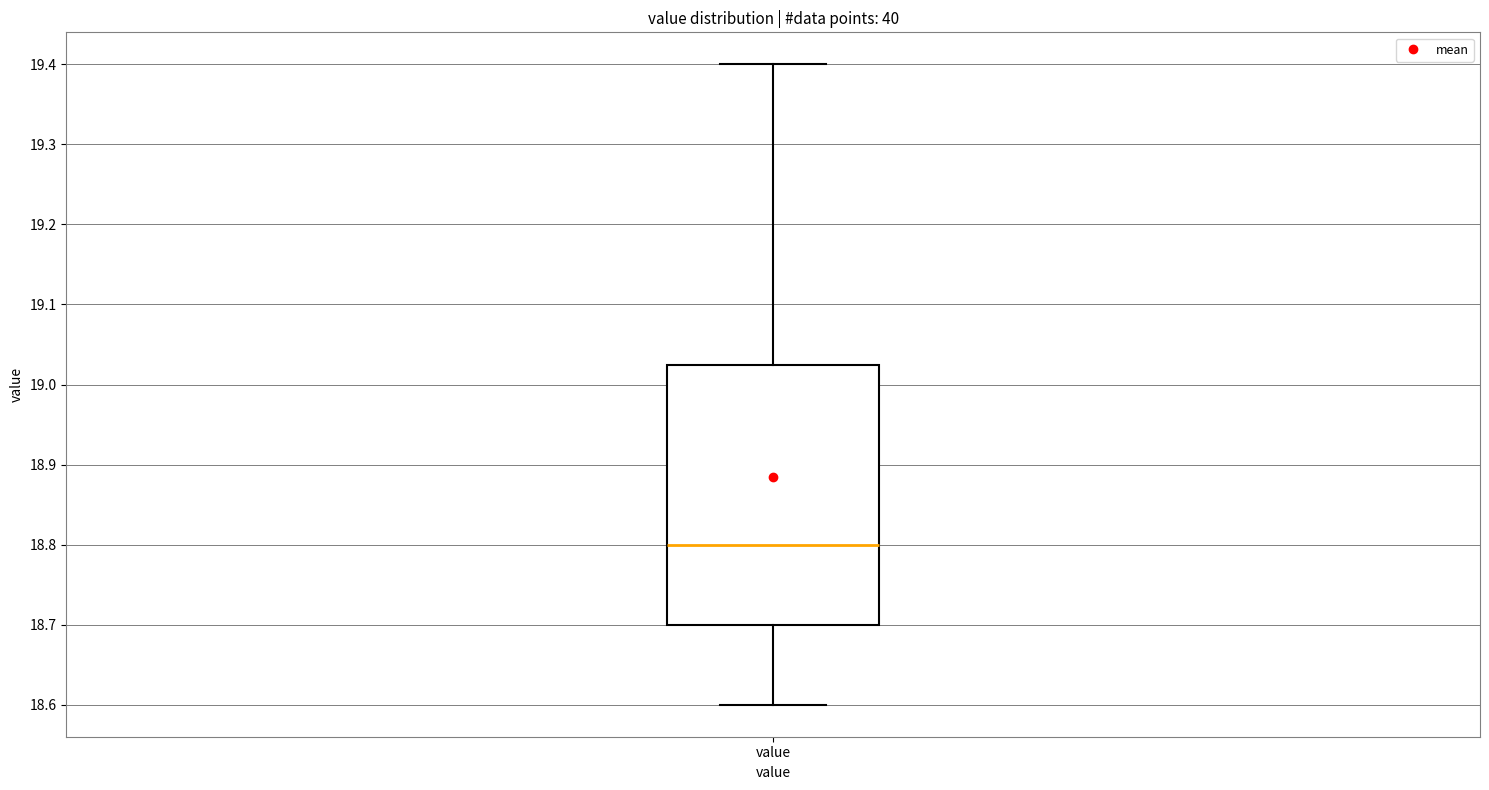

Transcribe this box plot: give where the median line is, the range the box spans, and where the two whiskers end, as read against the y-axis. The values are not printed on the chart, so give them approximately, as read against the axis.

median 18.80, box 18.70 to 19.03, whiskers 18.60 to 19.40